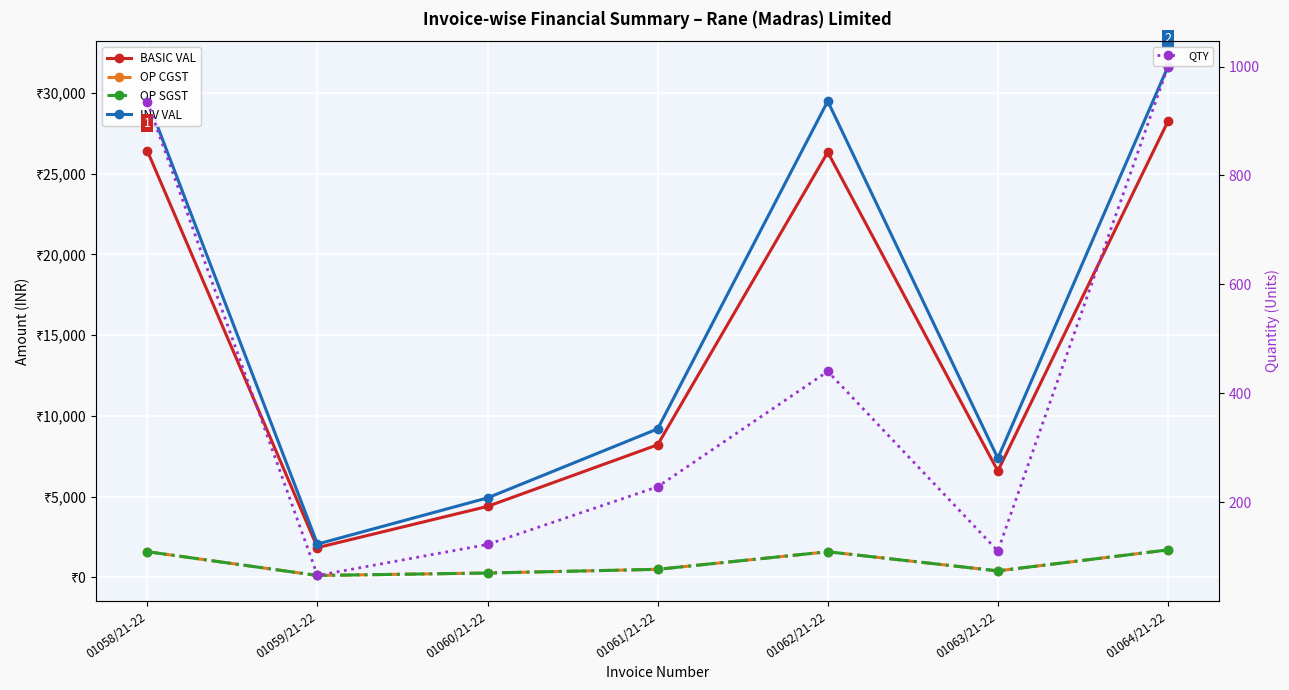

What position from the left is 01064/21-22?

7